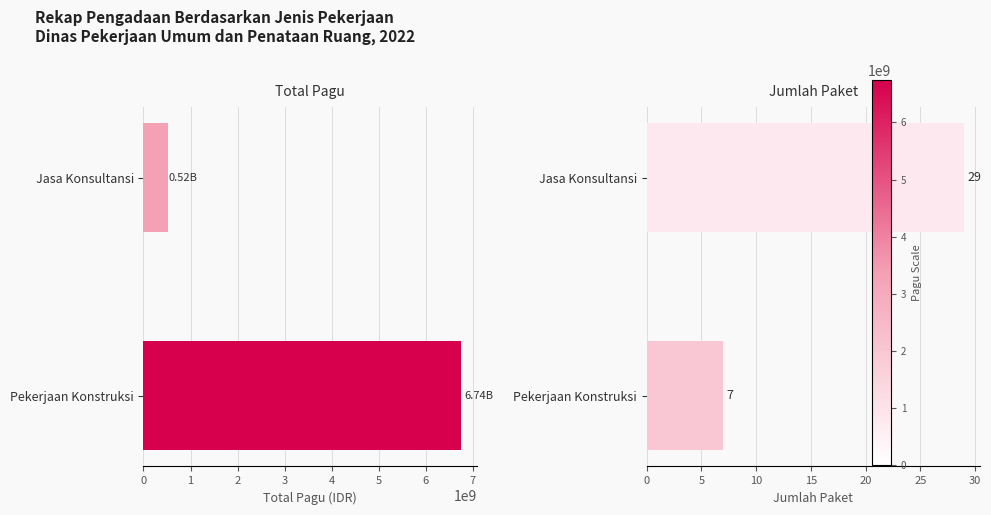

The Jumlah Paket series shows 7 at Pekerjaan Konstruksi. True or false?

True